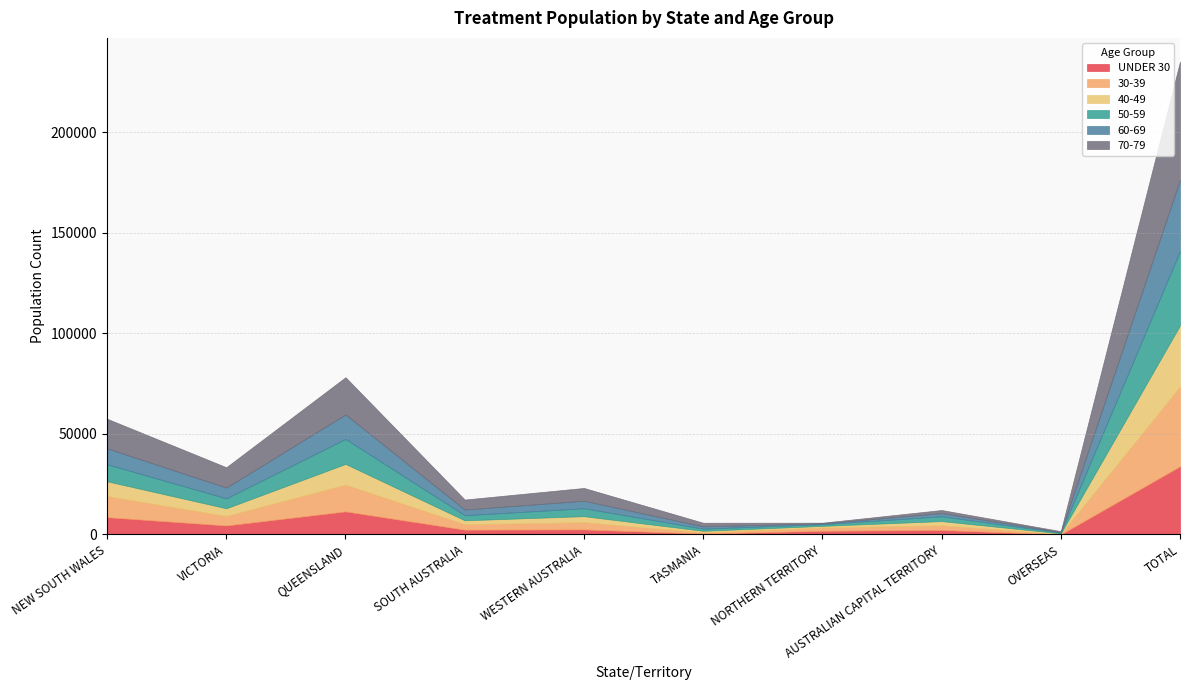

What is the total value across all series at NORTHERN TERRITORY?

5858